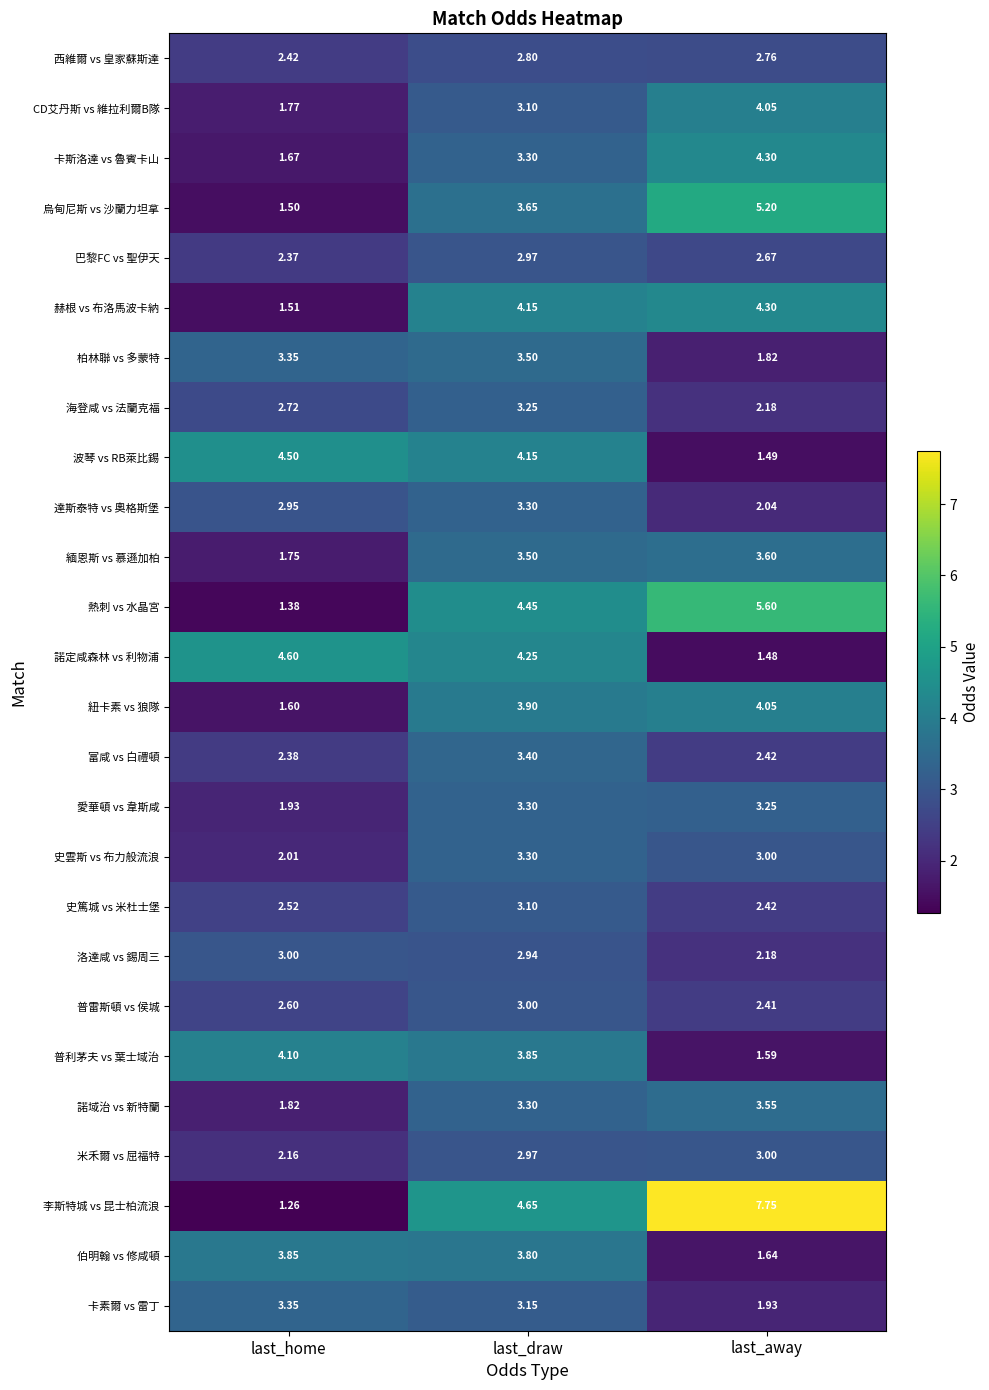

Which label corresponds to the smallest value in the chart?

last_home